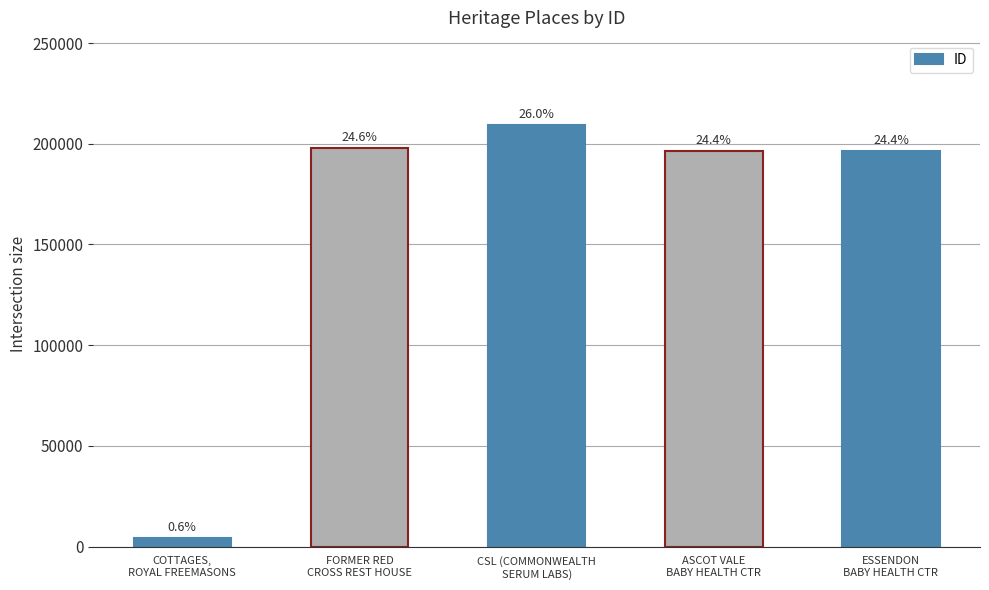

What position from the right is FORMER RED
CROSS REST HOUSE?

4